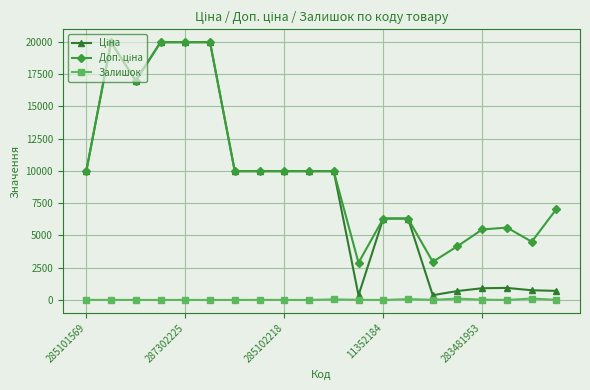

How many data points does each series have?

20